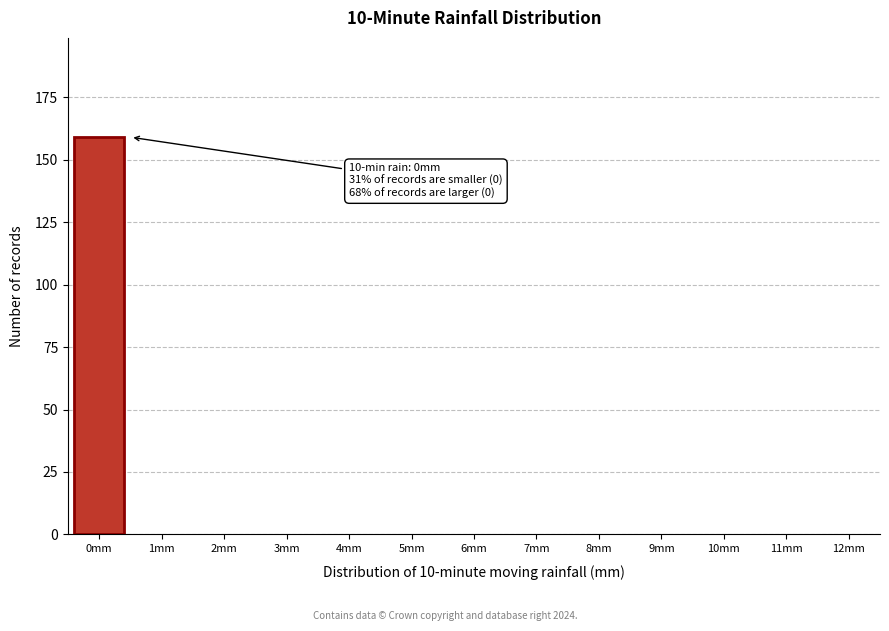

Which range on the x-axis has the tallest bar?

-0.5 to 0.5